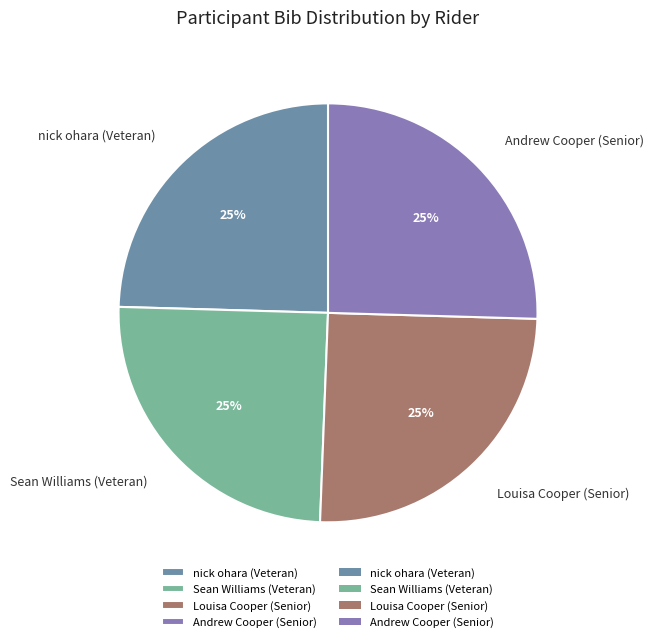

The Sean Williams (Veteran) slice represents 34% of the pie. True or false?

False